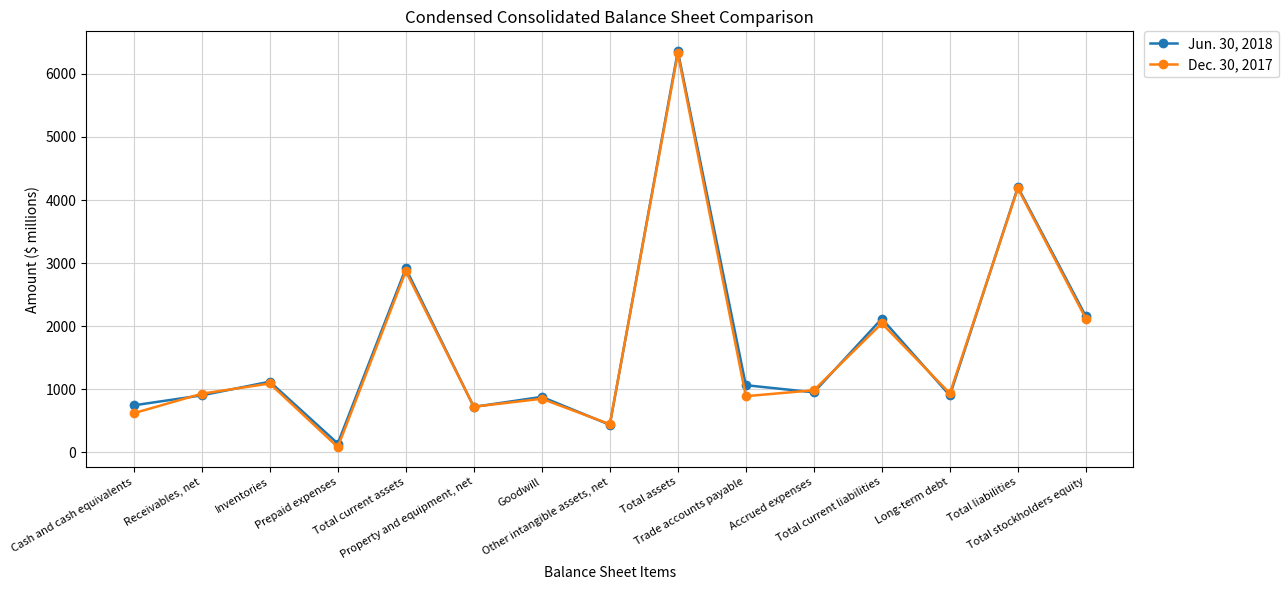

At Other intangible assets, net, list the series in order from largest to smallest.

Dec. 30, 2017, Jun. 30, 2018